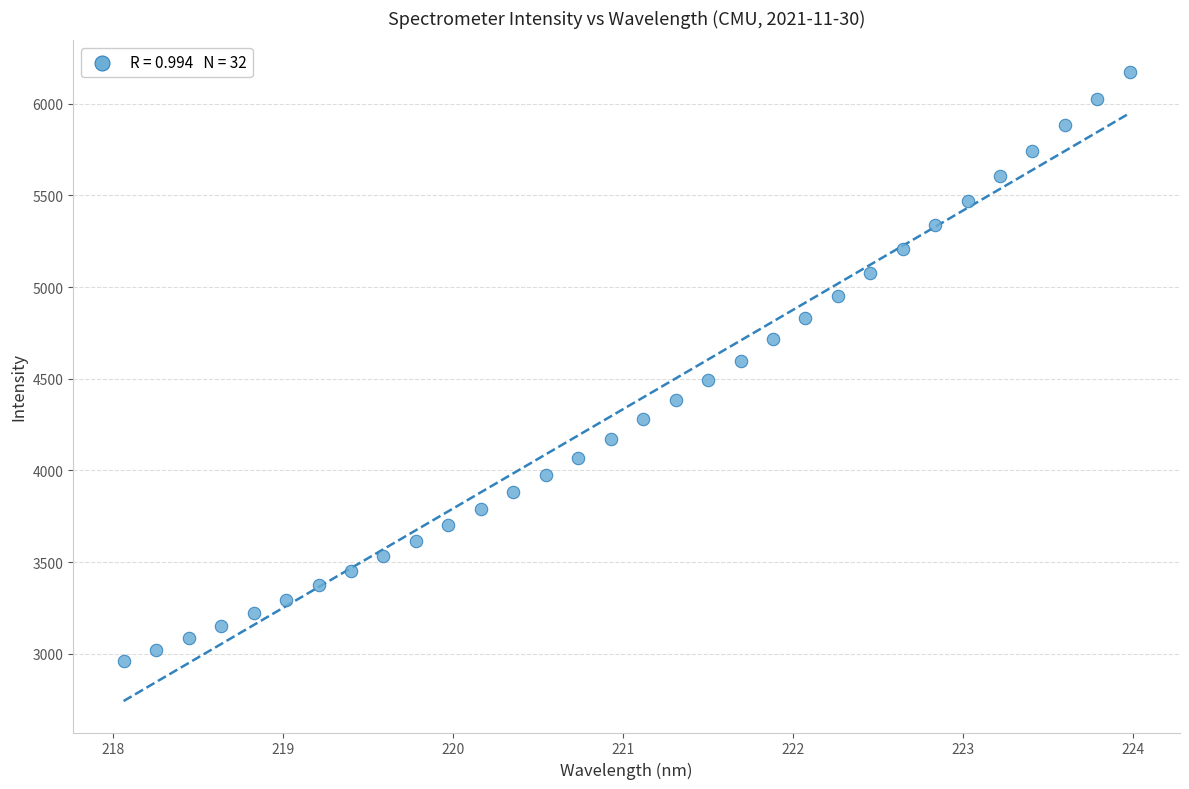

What is the range of Y values (max minus min)?

3214.0